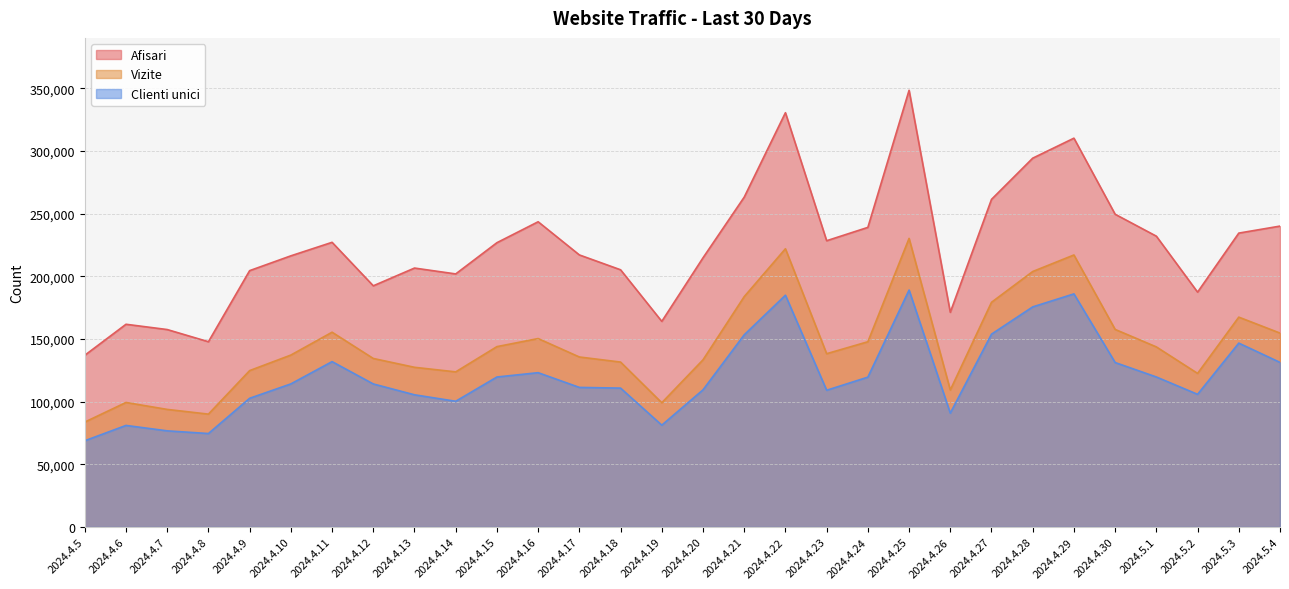

What are all the series names shown in the legend?

Afisari, Vizite, Clienti unici